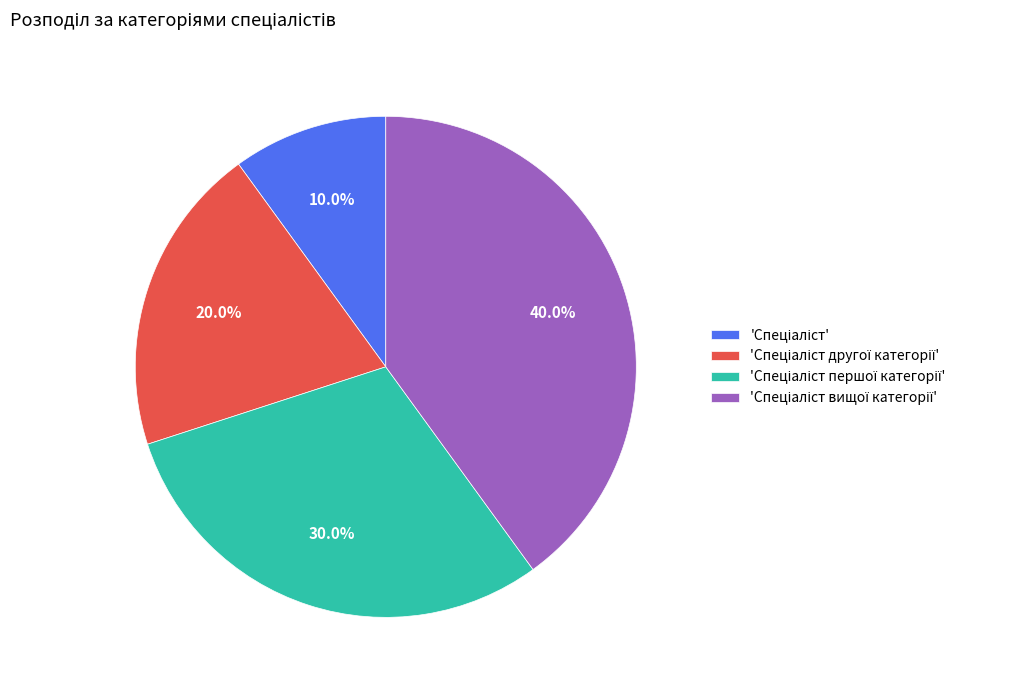

Is there any slice that represents more than half of the pie?

No